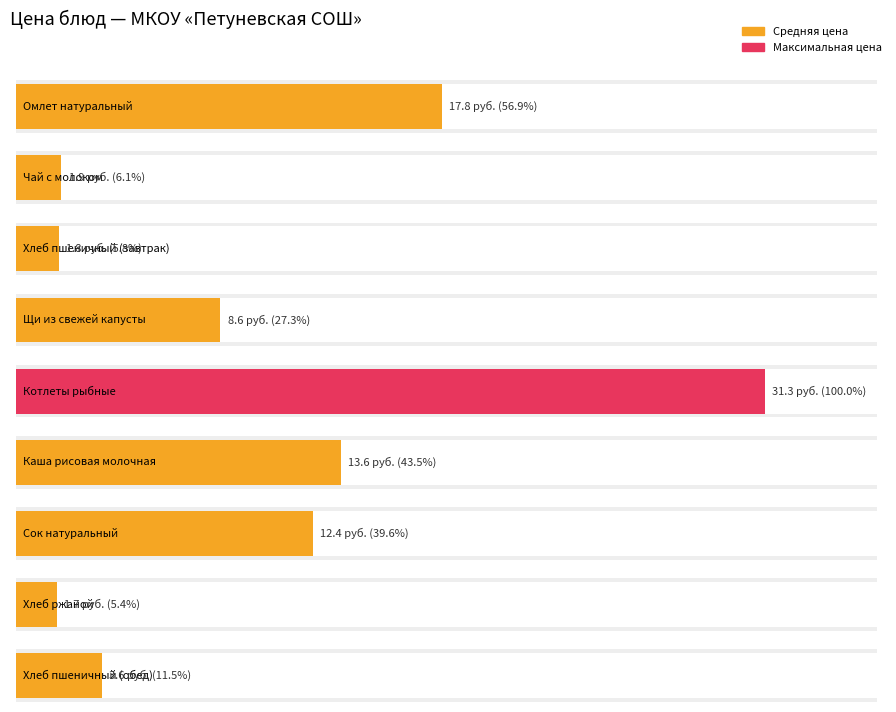

What is the approximate value at Котлеты рыбные?

31.3